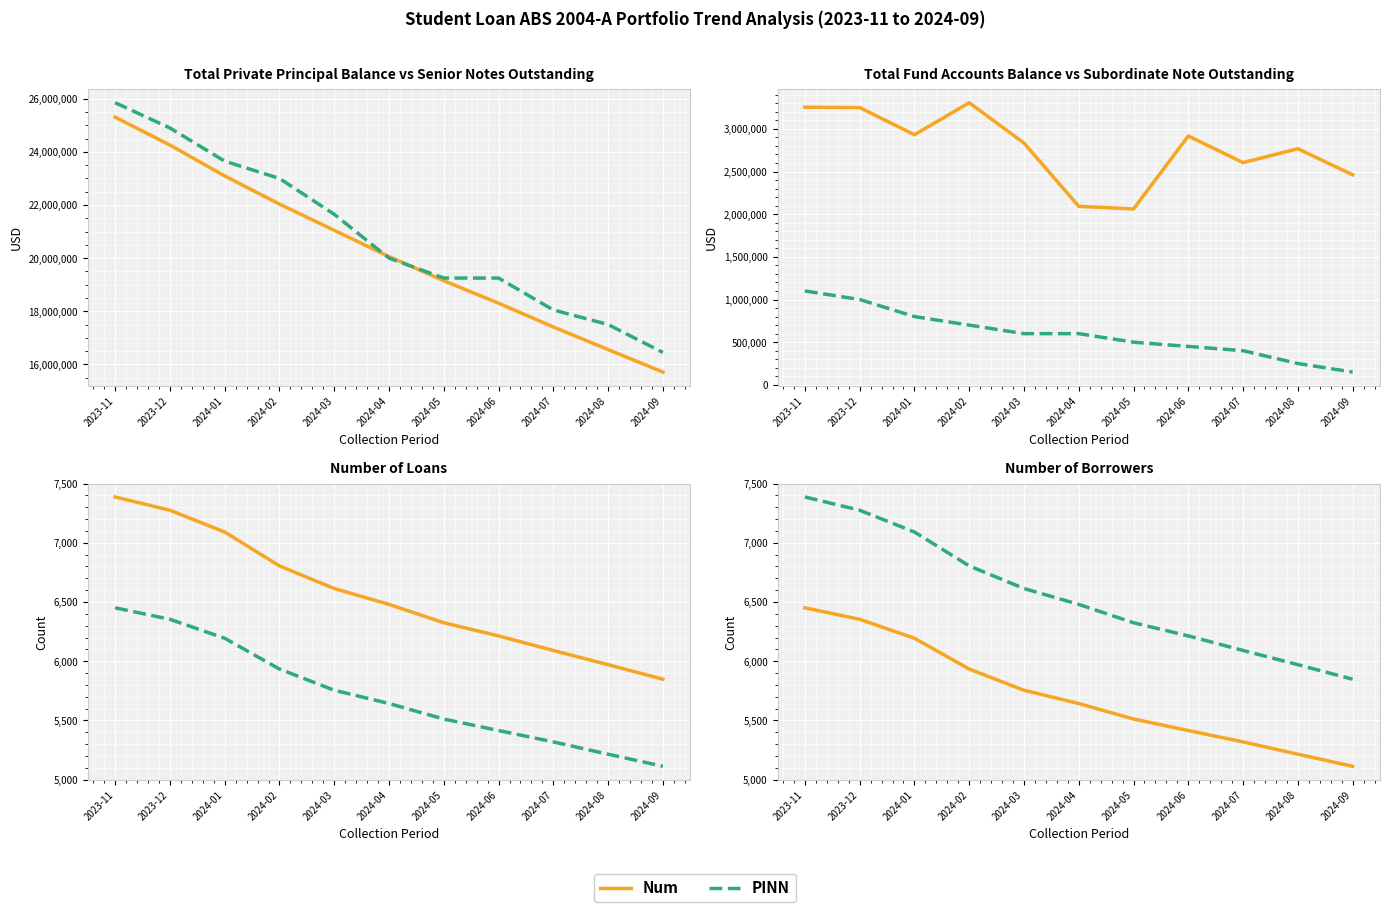

Is it true that PINN equals 1225 at 2024-07?

False